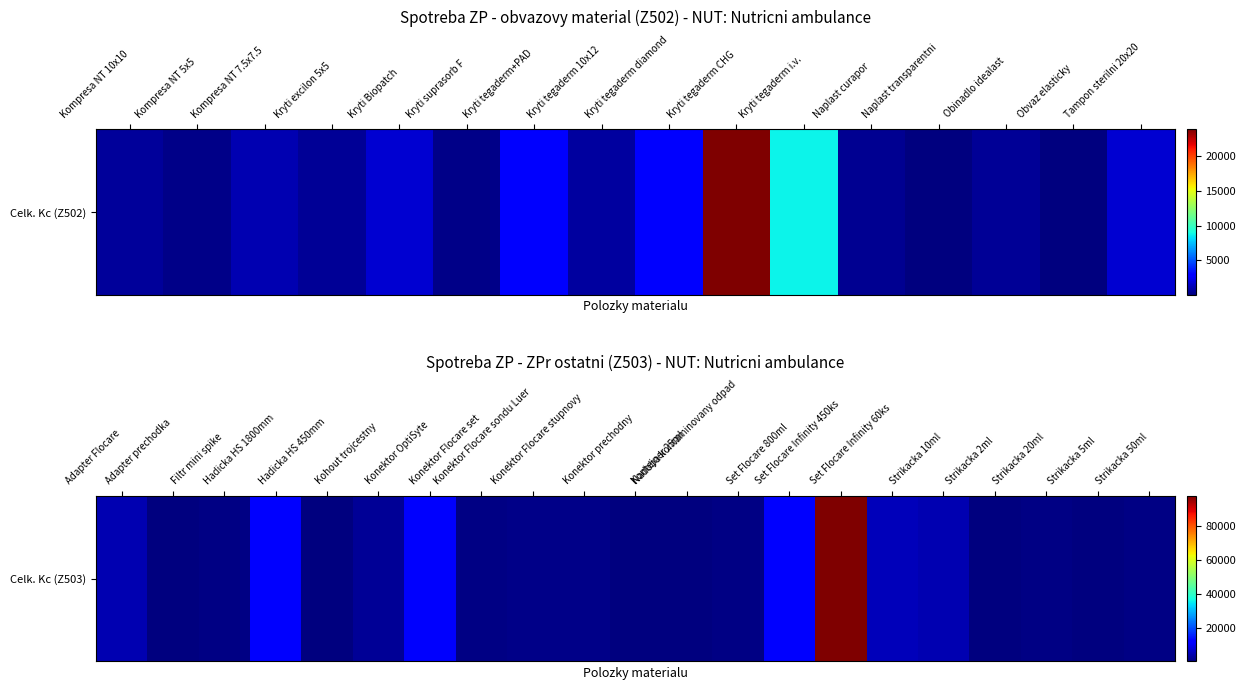

True or false: the data shows 201.5 at Konektor prechodny.

False